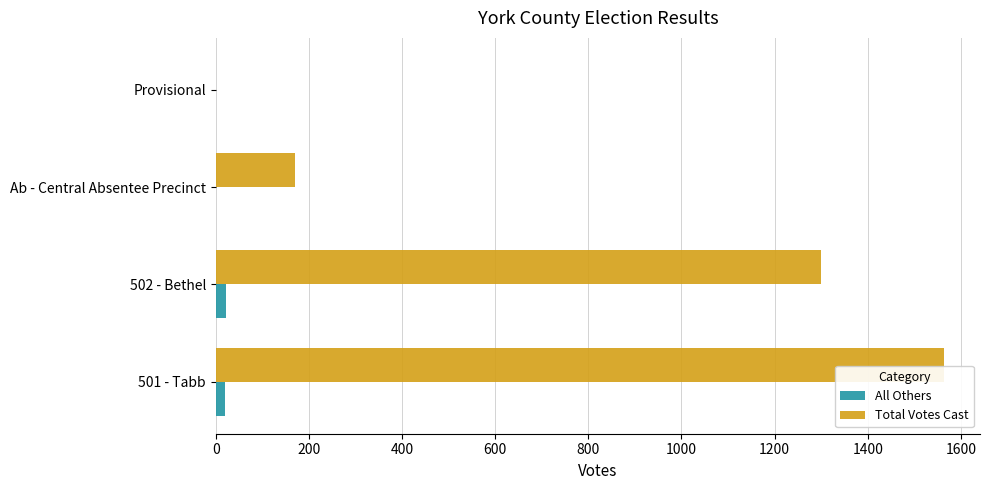

What are all the series names shown in the legend?

All Others, Total Votes Cast